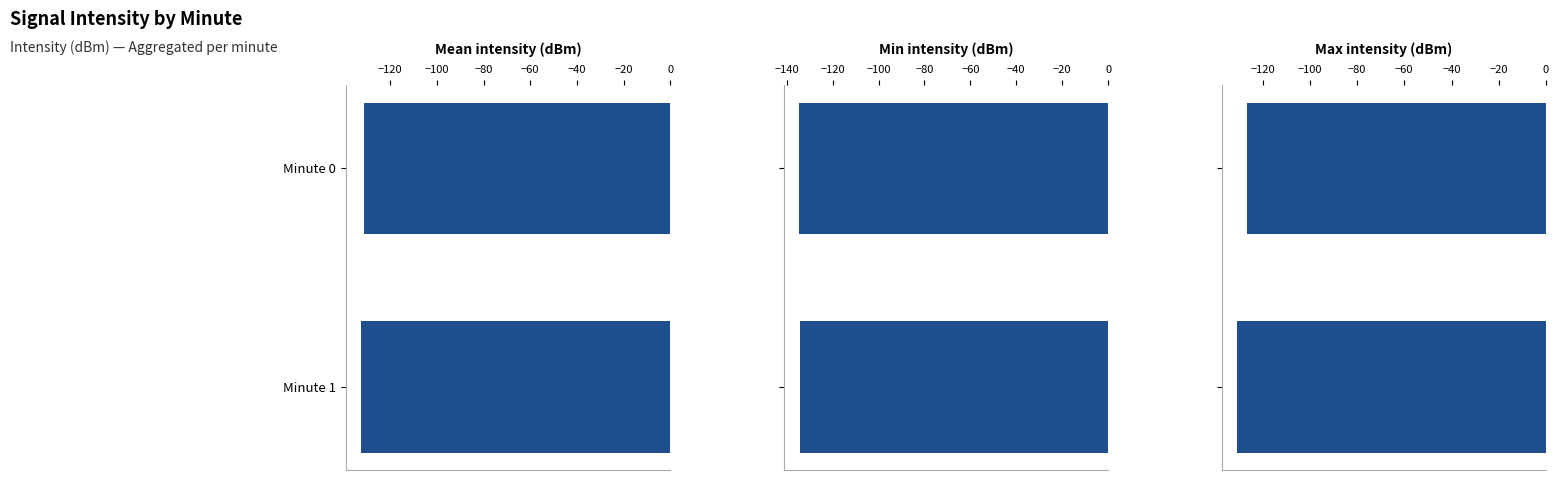

Is it true that Min intensity (dBm) equals -56.8 at Minute 0?

False